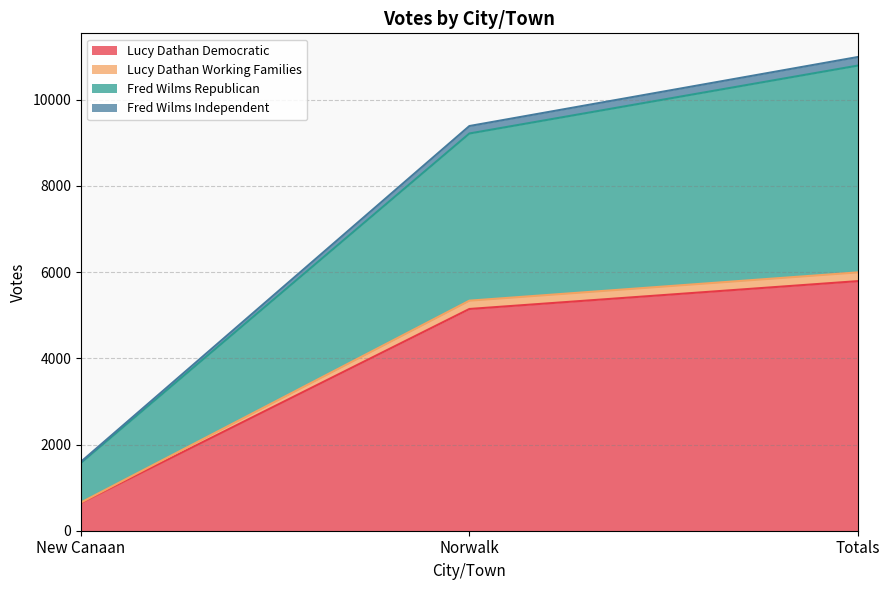

What is the label of the 3rd point from the left?

Totals